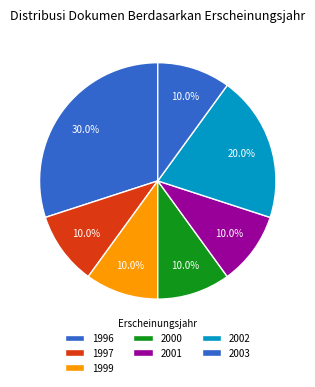

How many slices are in this pie chart?

7